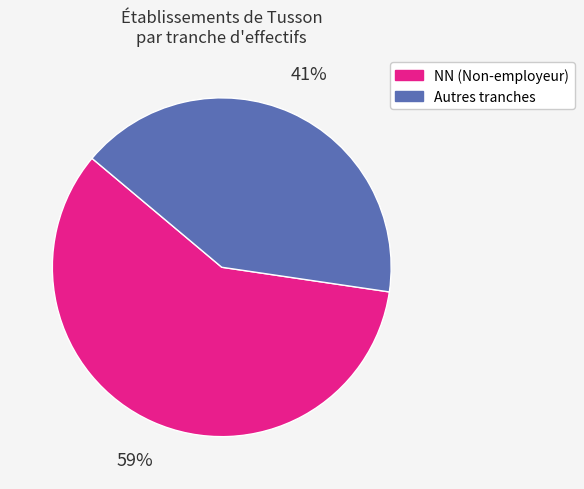

How many slices are in this pie chart?

2